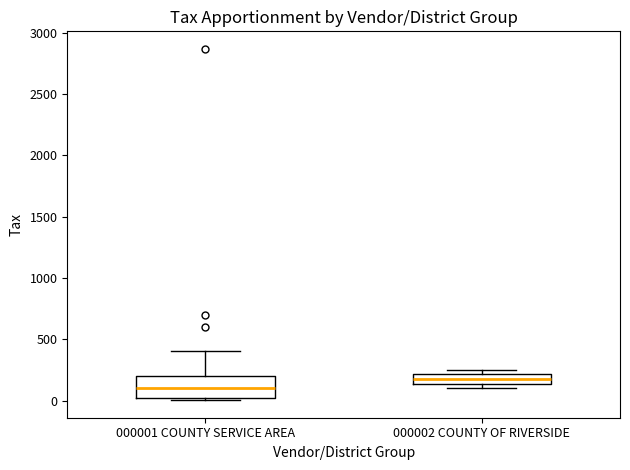

Which box is the tallest, from its lower edge to its upper edge?

000001 COUNTY SERVICE AREA